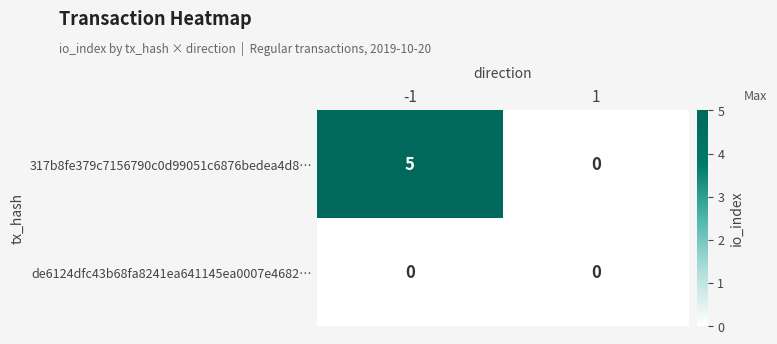

Rank the series by their maximum value, from highest to lowest.

317b8fe379c7156790c0d99051c6876bedea4d8…, de6124dfc43b68fa8241ea641145ea0007e4682…